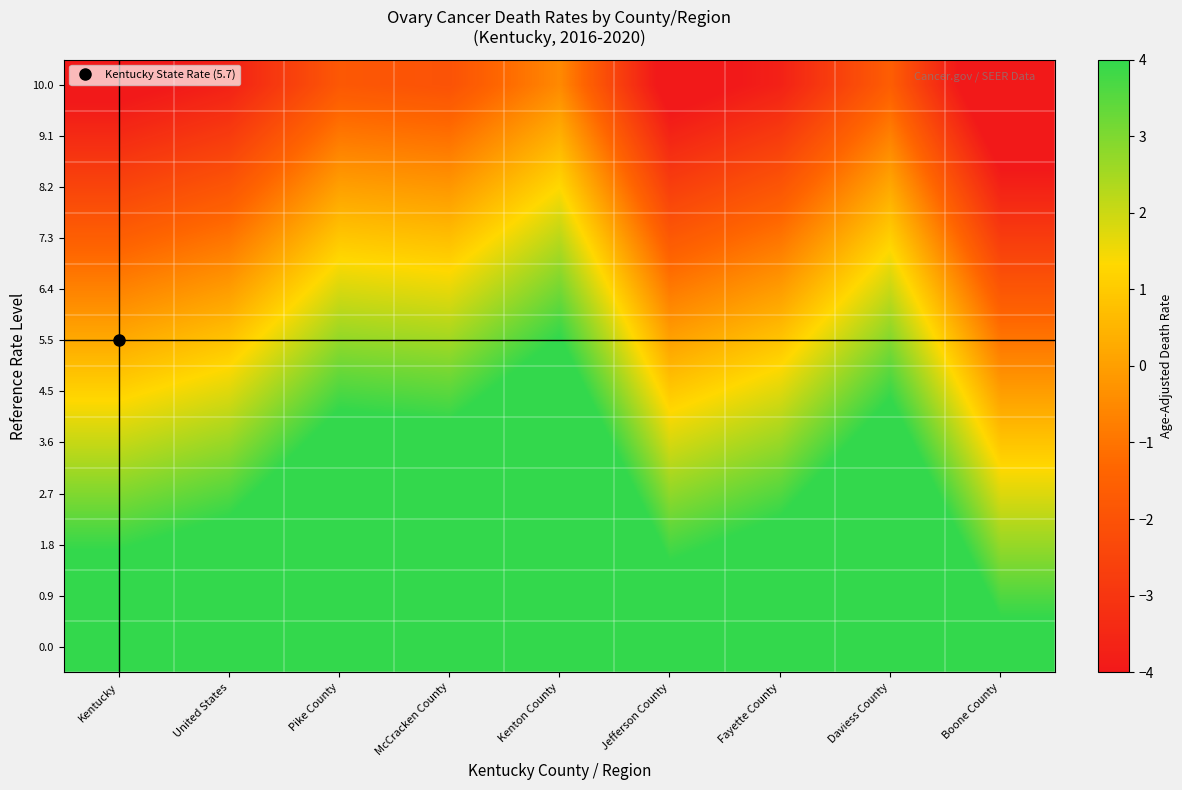

Reading left to right, extract all data points from this chart.

0.0: Kentucky=5.7	United States=6.3	Pike County=8.2	McCracken County=8.0	Kenton County=9.5	Jefferson County=5.5	Fayette County=6.3	Daviess County=8.4	Boone County=4.5
0.9: Kentucky=4.8	United States=5.4	Pike County=7.3	McCracken County=7.1	Kenton County=8.6	Jefferson County=4.6	Fayette County=5.4	Daviess County=7.5	Boone County=3.6
1.8: Kentucky=3.9	United States=4.5	Pike County=6.4	McCracken County=6.2	Kenton County=7.7	Jefferson County=3.7	Fayette County=4.5	Daviess County=6.6	Boone County=2.7
2.7: Kentucky=3.0	United States=3.6	Pike County=5.5	McCracken County=5.3	Kenton County=6.8	Jefferson County=2.8	Fayette County=3.6	Daviess County=5.7	Boone County=1.8
3.6: Kentucky=2.1	United States=2.7	Pike County=4.6	McCracken County=4.4	Kenton County=5.9	Jefferson County=1.9	Fayette County=2.7	Daviess County=4.8	Boone County=0.9
4.5: Kentucky=1.2	United States=1.8	Pike County=3.7	McCracken County=3.5	Kenton County=5.0	Jefferson County=1.0	Fayette County=1.8	Daviess County=3.9	Boone County=-0.0
5.5: Kentucky=0.2	United States=0.8	Pike County=2.7	McCracken County=2.5	Kenton County=4.0	Jefferson County=0.0	Fayette County=0.8	Daviess County=2.9	Boone County=-1.0
6.4: Kentucky=-0.7	United States=-0.1	Pike County=1.8	McCracken County=1.6	Kenton County=3.1	Jefferson County=-0.9	Fayette County=-0.1	Daviess County=2.0	Boone County=-1.9
7.3: Kentucky=-1.6	United States=-1.0	Pike County=0.9	McCracken County=0.7	Kenton County=2.2	Jefferson County=-1.8	Fayette County=-1.0	Daviess County=1.1	Boone County=-2.8
8.2: Kentucky=-2.5	United States=-1.9	Pike County=0.0	McCracken County=-0.2	Kenton County=1.3	Jefferson County=-2.7	Fayette County=-1.9	Daviess County=0.2	Boone County=-3.7
9.1: Kentucky=-3.4	United States=-2.8	Pike County=-0.9	McCracken County=-1.1	Kenton County=0.4	Jefferson County=-3.6	Fayette County=-2.8	Daviess County=-0.7	Boone County=-4.6
10.0: Kentucky=-4.3	United States=-3.7	Pike County=-1.8	McCracken County=-2.0	Kenton County=-0.5	Jefferson County=-4.5	Fayette County=-3.7	Daviess County=-1.6	Boone County=-5.5